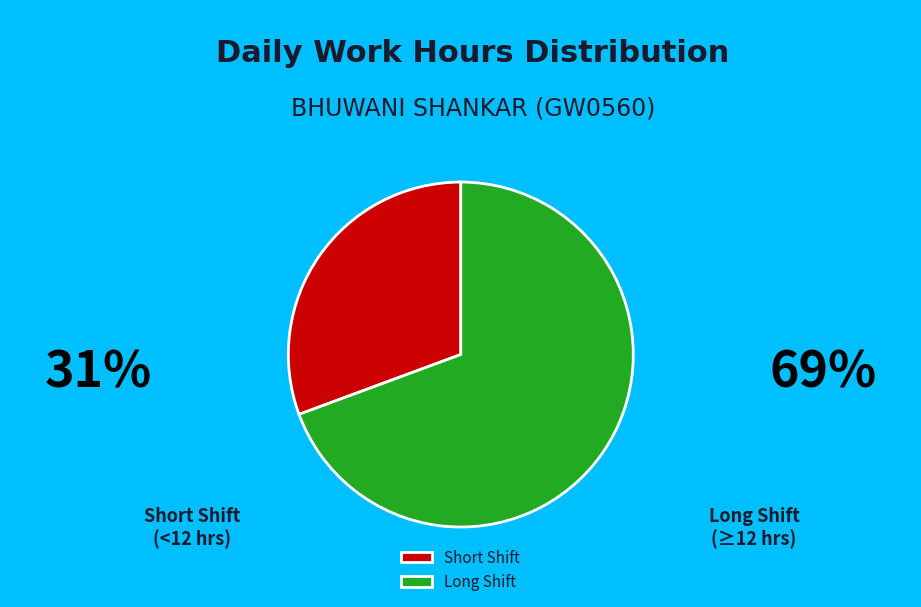

Count the number of slices in the pie.

2